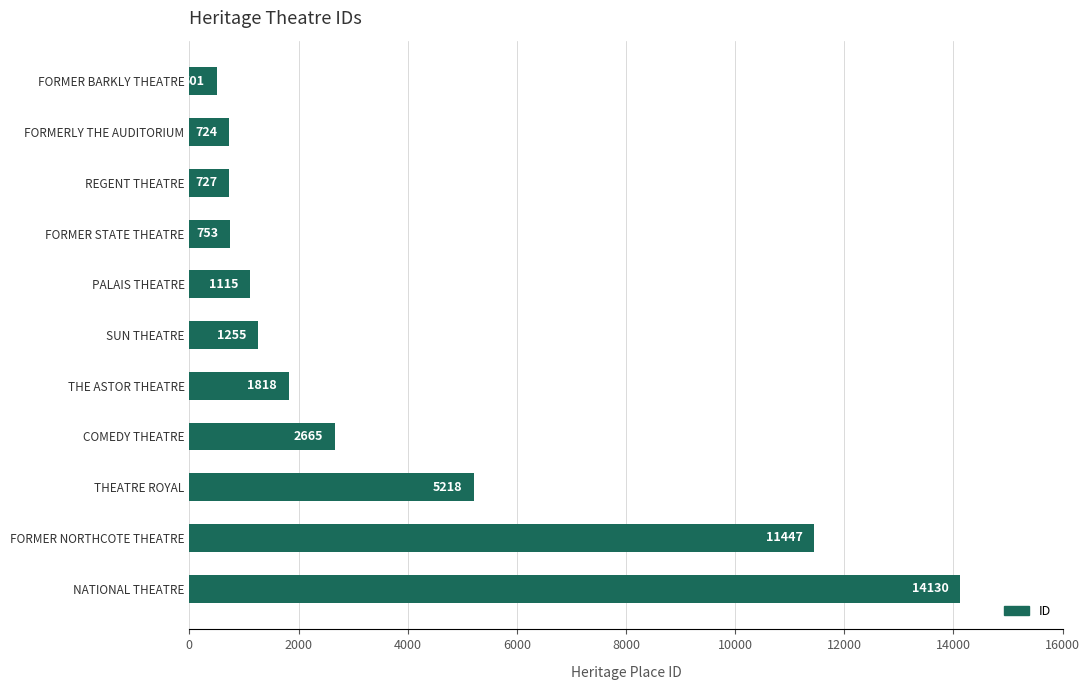

What is the approximate value at FORMER NORTHCOTE THEATRE?

11447